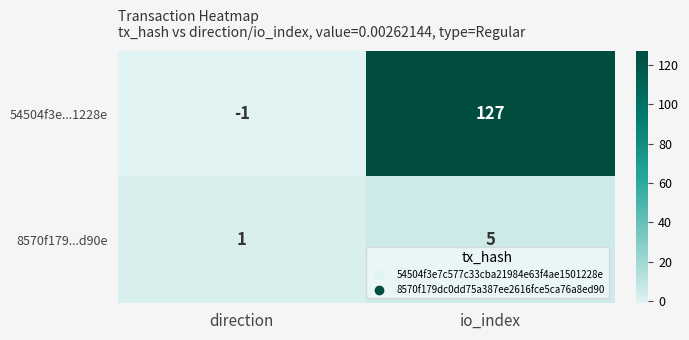

At which label is 54504f3e...1228e closest to 63?

direction